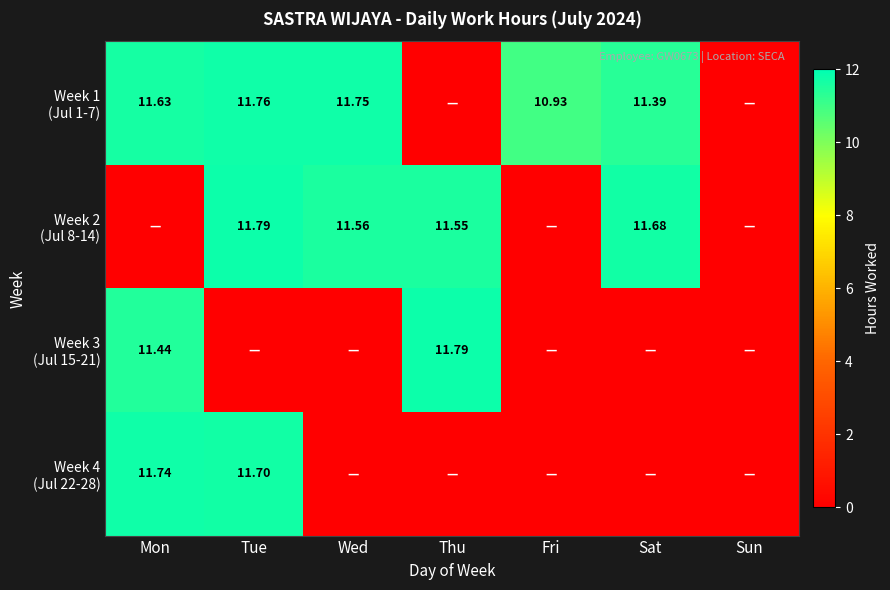

At which category is the sum across all series the highest?

Tue